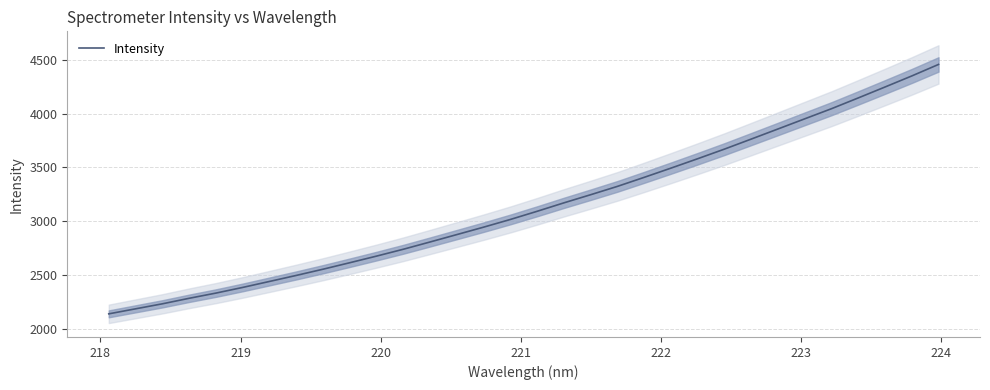

How many values are below 3093?

16